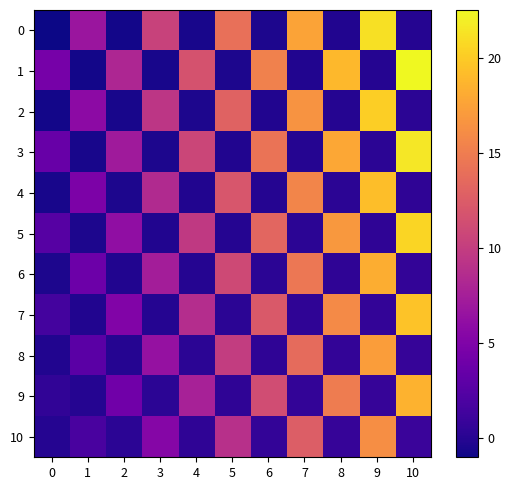

Reading left to right, transcribe all the data shown in this chart.

0: 0=-1.0	1=6.8	2=-0.8	3=10.4	4=-0.6	5=14.0	6=-0.4	7=17.6	8=-0.2	9=21.2	10=0.0
1: 0=4.5	1=-0.8	2=8.1	3=-0.6	4=11.7	5=-0.4	6=15.3	7=-0.2	8=18.9	9=0.0	10=22.5
2: 0=-0.8	1=5.8	2=-0.6	3=9.4	4=-0.4	5=13.0	6=-0.2	7=16.6	8=0.0	9=20.2	10=0.2
3: 0=3.5	1=-0.6	2=7.1	3=-0.4	4=10.7	5=-0.2	6=14.3	7=0.0	8=17.9	9=0.2	10=21.5
4: 0=-0.6	1=4.8	2=-0.4	3=8.4	4=-0.2	5=12.0	6=0.0	7=15.6	8=0.2	9=19.2	10=0.4
5: 0=2.5	1=-0.4	2=6.1	3=-0.2	4=9.7	5=0.0	6=13.3	7=0.2	8=16.9	9=0.4	10=20.5
6: 0=-0.4	1=3.8	2=-0.2	3=7.4	4=0.0	5=11.0	6=0.2	7=14.6	8=0.4	9=18.2	10=0.6
7: 0=1.5	1=-0.2	2=5.1	3=0.0	4=8.7	5=0.2	6=12.3	7=0.4	8=15.9	9=0.6	10=19.5
8: 0=-0.2	1=2.8	2=0.0	3=6.4	4=0.2	5=10.0	6=0.4	7=13.6	8=0.6	9=17.2	10=0.8
9: 0=0.5	1=0.0	2=4.1	3=0.2	4=7.7	5=0.4	6=11.3	7=0.6	8=14.9	9=0.8	10=18.5
10: 0=0.0	1=1.8	2=0.2	3=5.4	4=0.4	5=9.0	6=0.6	7=12.6	8=0.8	9=16.2	10=1.0